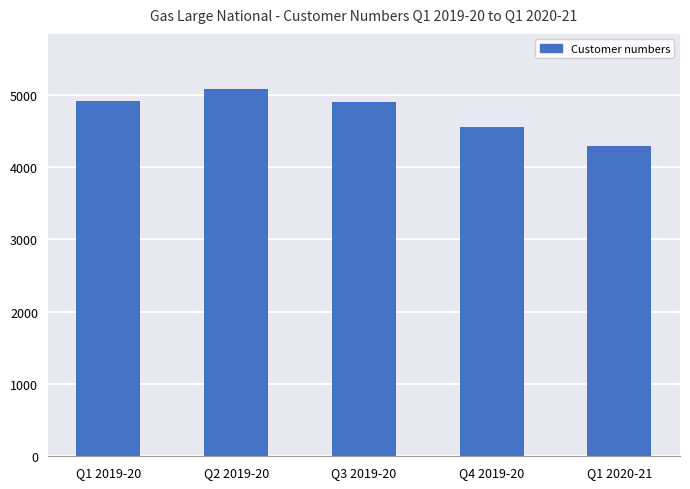

What is the label of the 2nd bar from the right?

Q4 2019-20